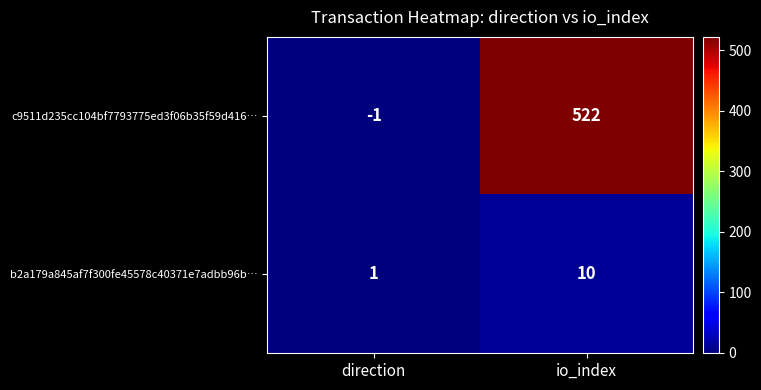

Where is c9511d235cc104bf7793775ed3f06b35f59d416… nearest to the value 260?

direction